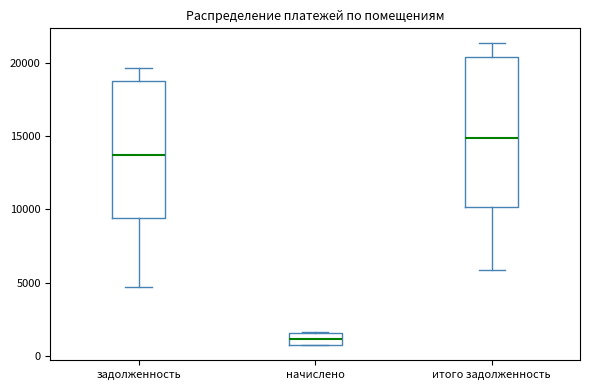

Which box is the tallest, from its lower edge to its upper edge?

итого задолженность